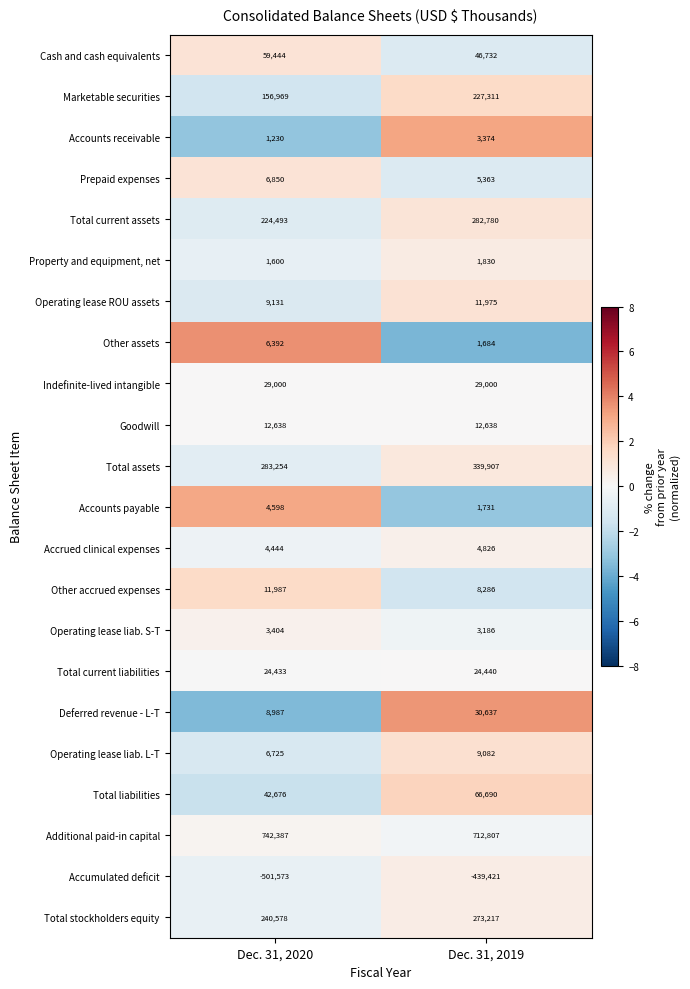

Count the number of categories in the chart.

2